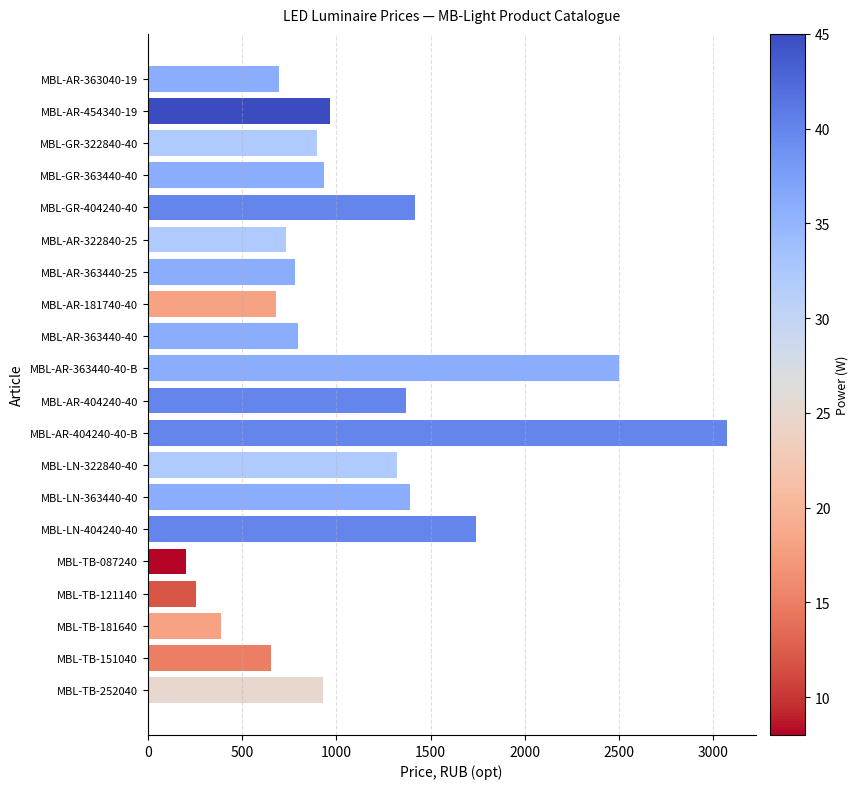

What is the label of the 19th bar from the top?

MBL-TB-151040